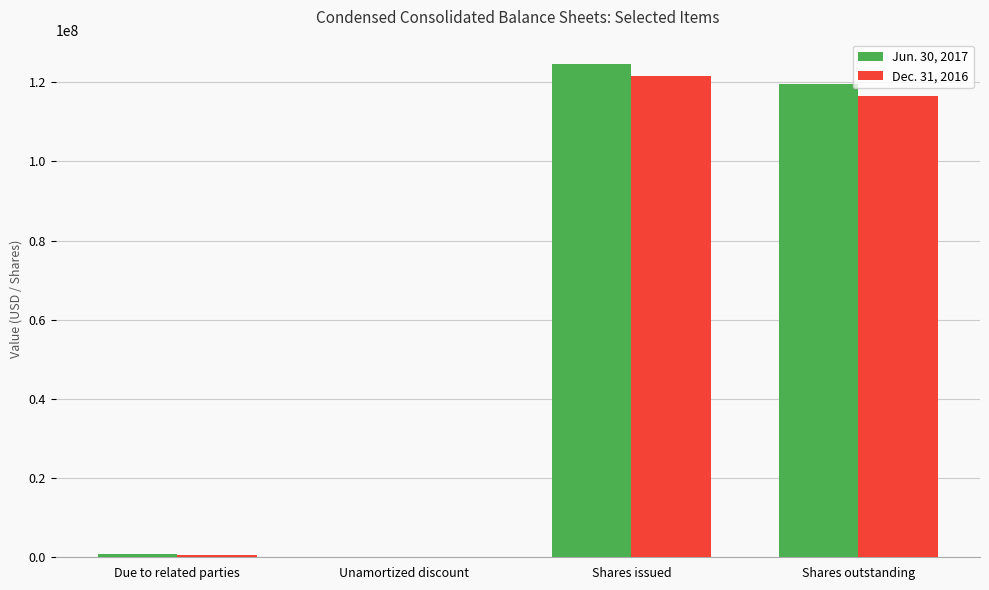

At which label does Dec. 31, 2016 reach its peak?

Shares issued